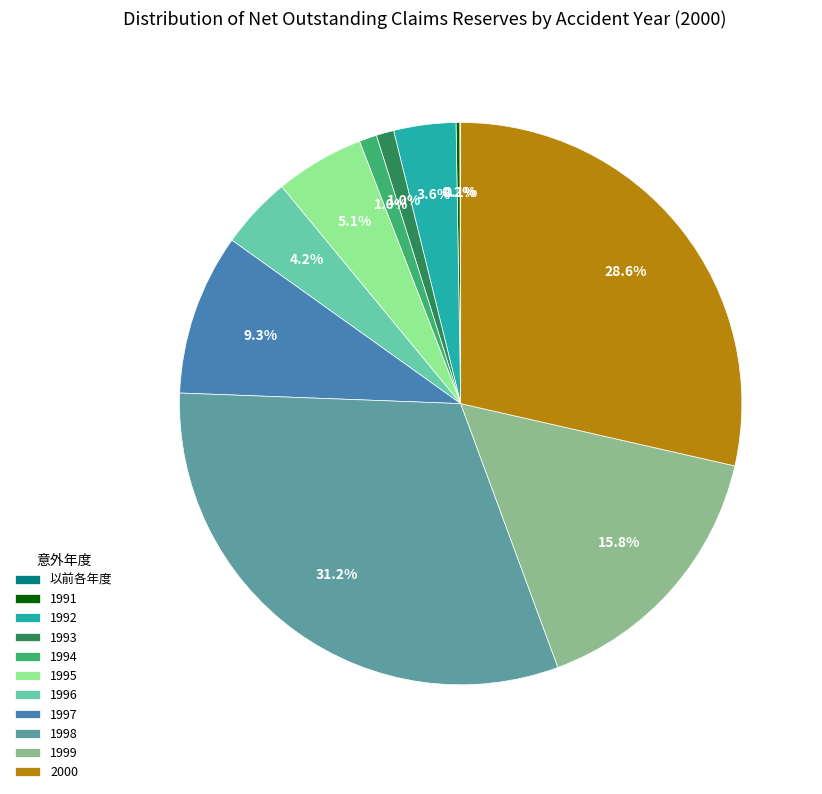

Which category has the biggest portion of the pie?

1998